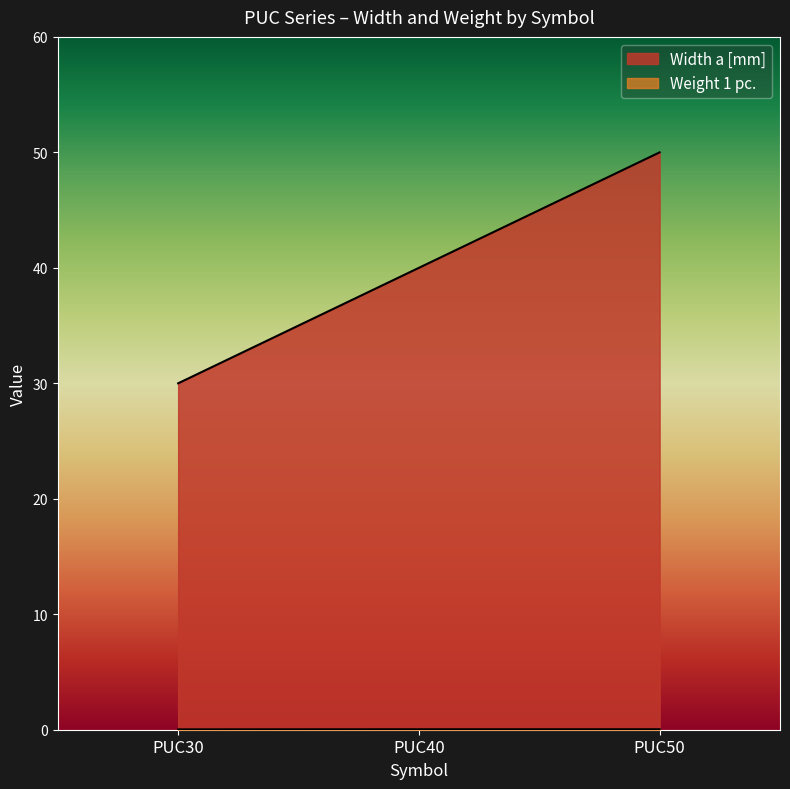

Which has a higher value, PUC30 or PUC50?

PUC50